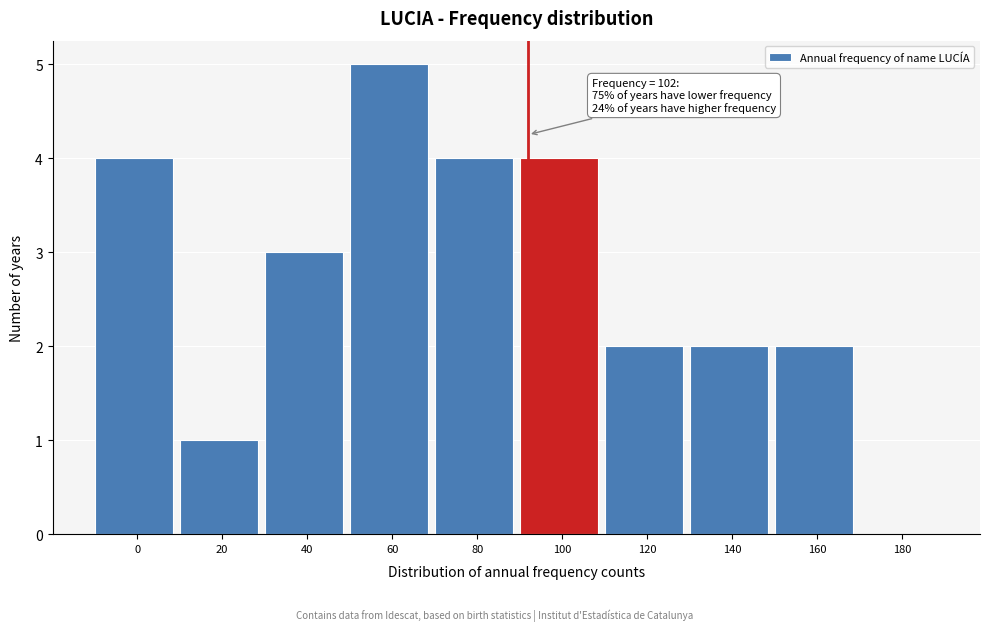

Reading left to right, transcribe all the data shown in this chart.

0=4	20=1	40=3	60=5	80=4	100=4	120=2	140=2	160=2	180=0